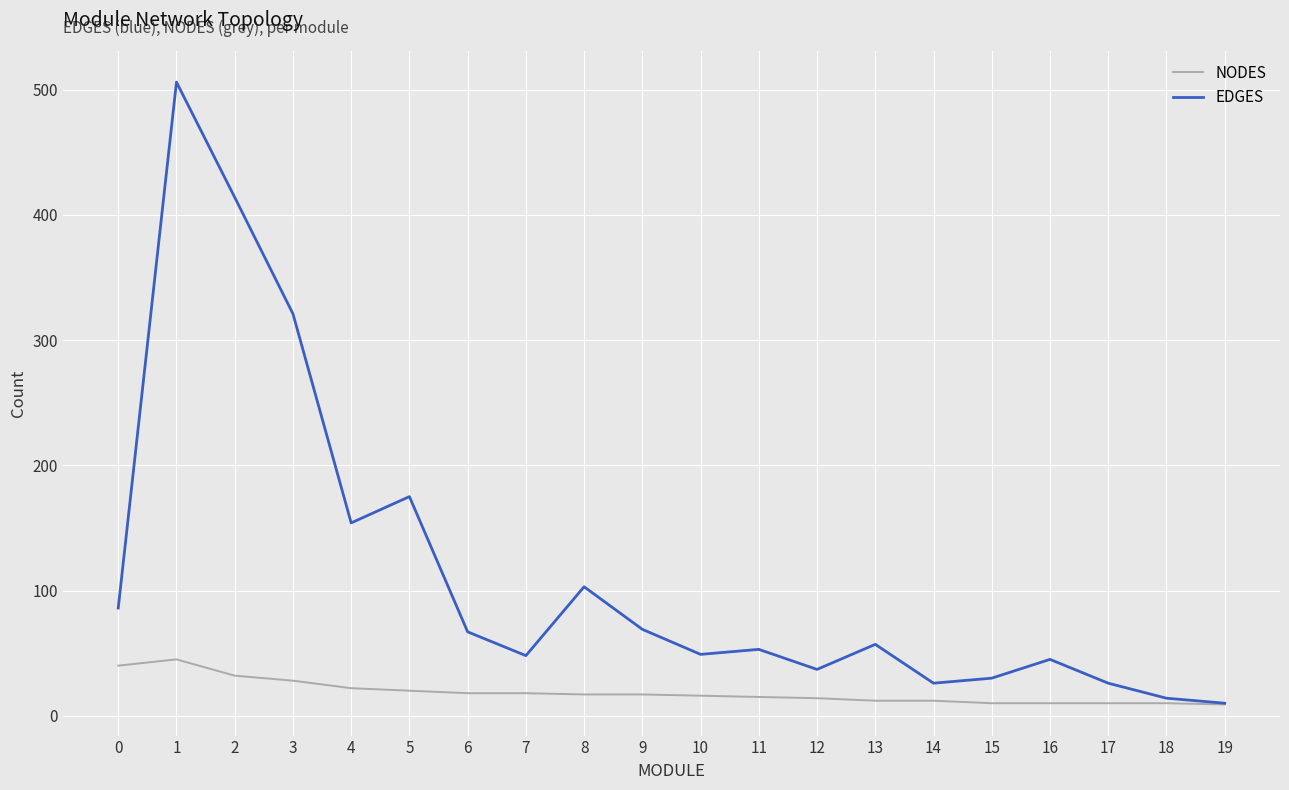

Is this an area chart (filled region under the line)?

No